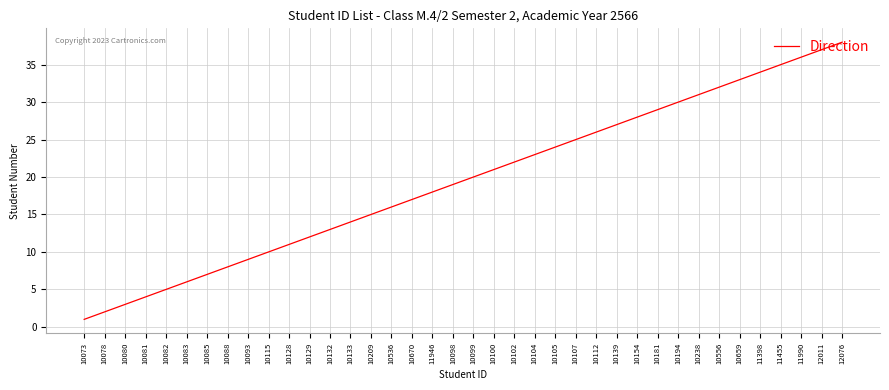

At which label is the value closest to 19?

10098